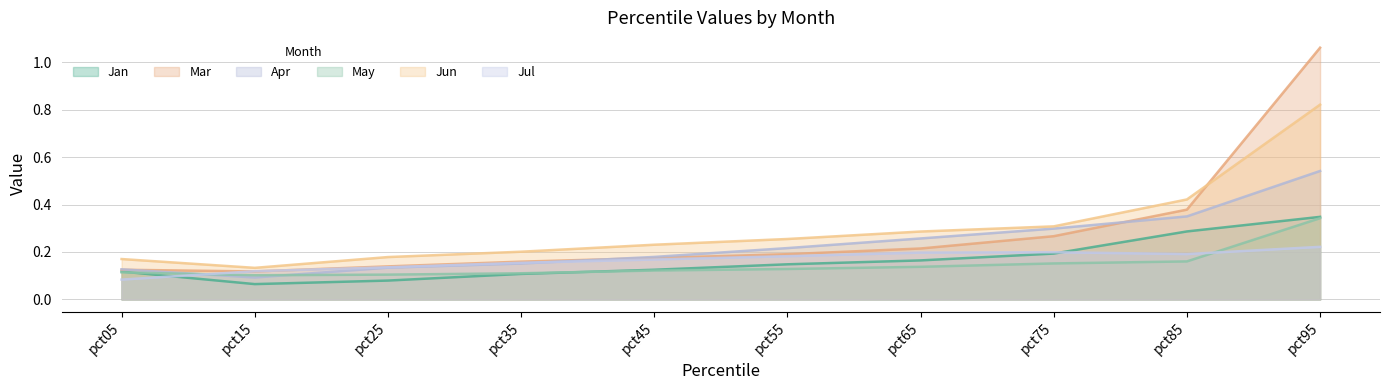

At which category does May reach its first local valley?

pct15